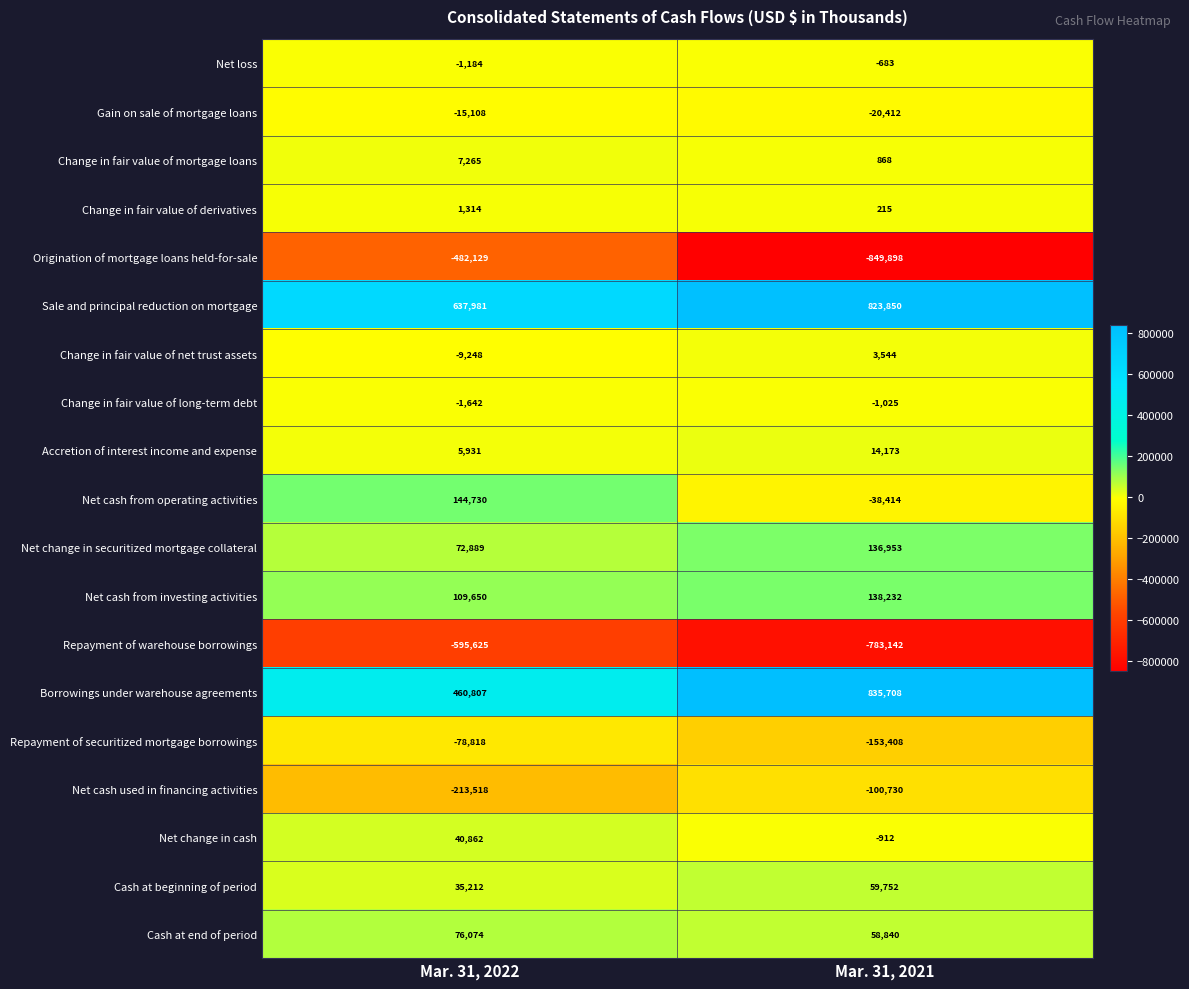

What is the sum of the Accretion of interest income and expense values at Mar. 31, 2022 and Mar. 31, 2021?

20104